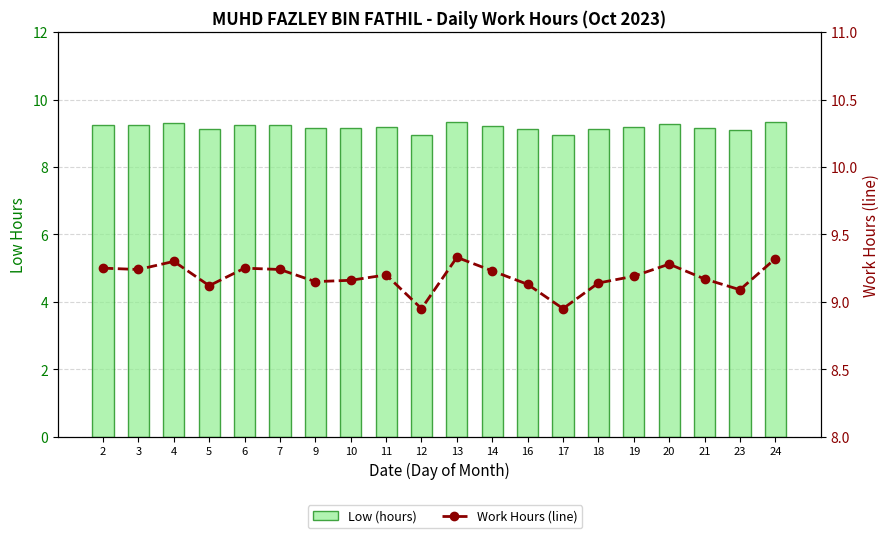

How many groups of bars are there?

20